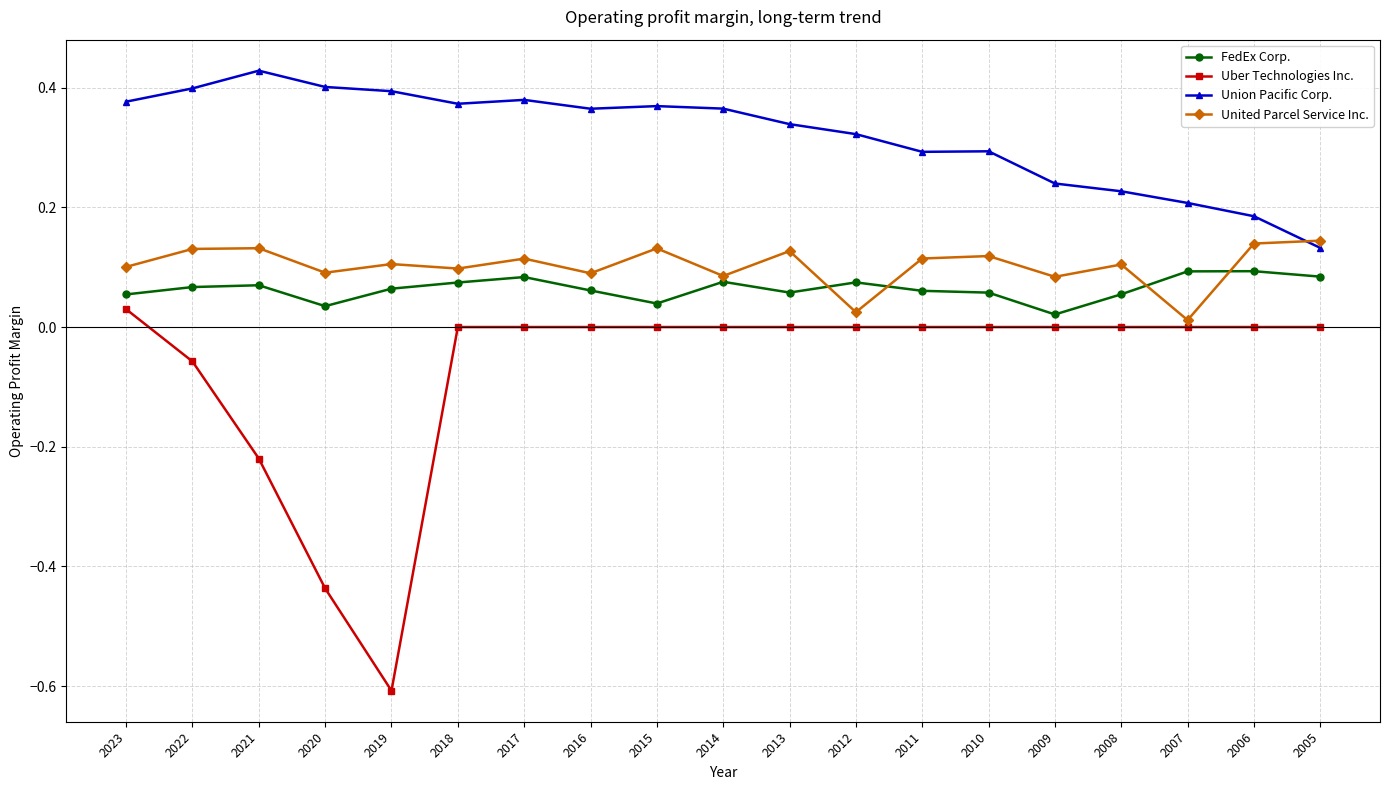

How many data points does each series have?

19